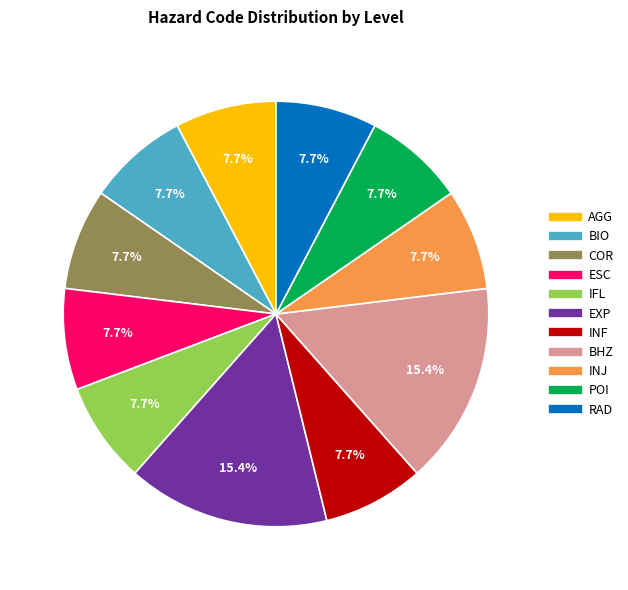

To the nearest percent, what is the average slice percentage?

9%